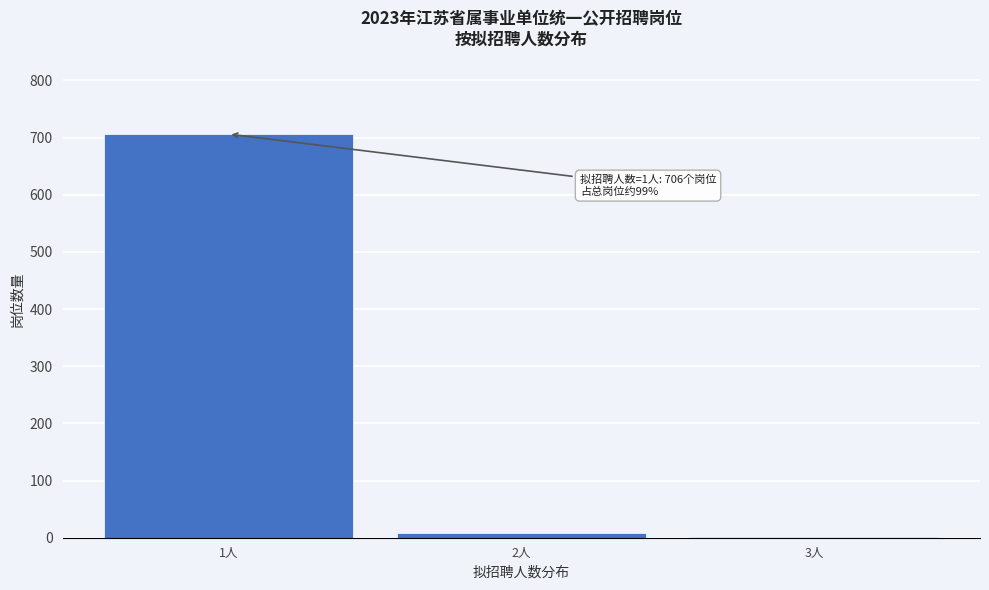

Reading left to right, transcribe all the data shown in this chart.

1人=706	2人=8	3人=1